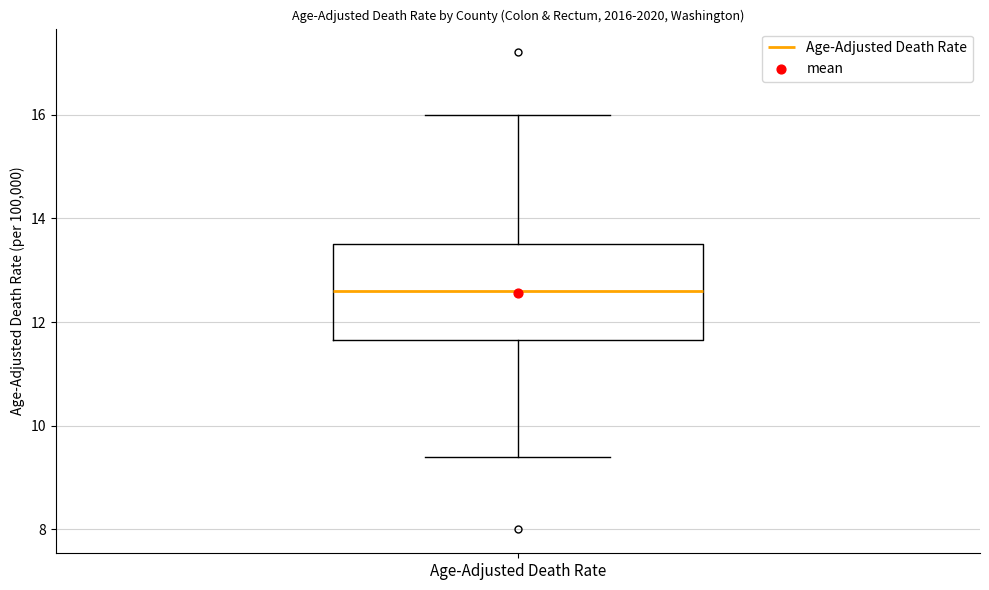

Transcribe this box plot: give where the median line is, the range the box spans, and where the two whiskers end, as read against the y-axis. The values are not printed on the chart, so give them approximately, as read against the axis.

median 12.6, box 11.6 to 13.6, whiskers 9.4 to 16.0